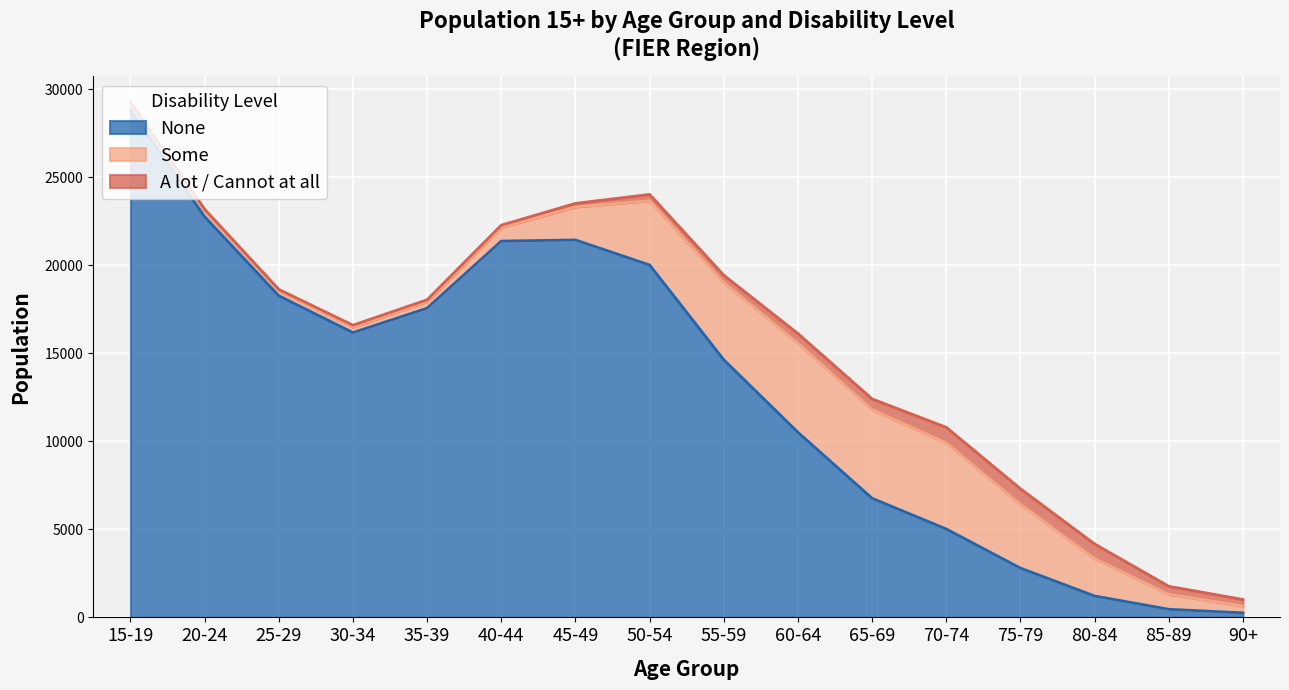

True or false: A lot / Cannot at all and Some cross at least once.

False